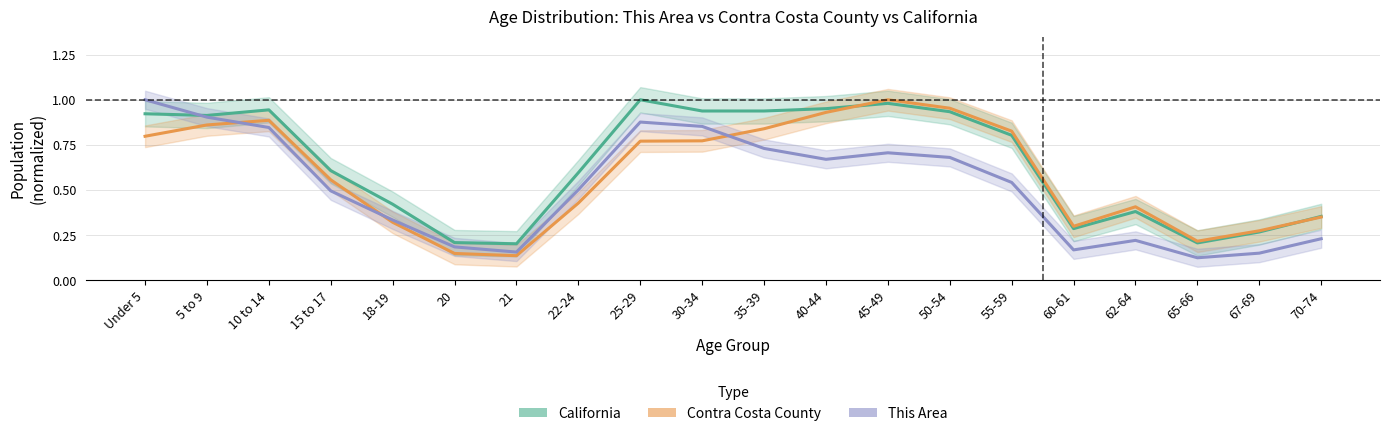

Is this an area chart (filled region under the line)?

No